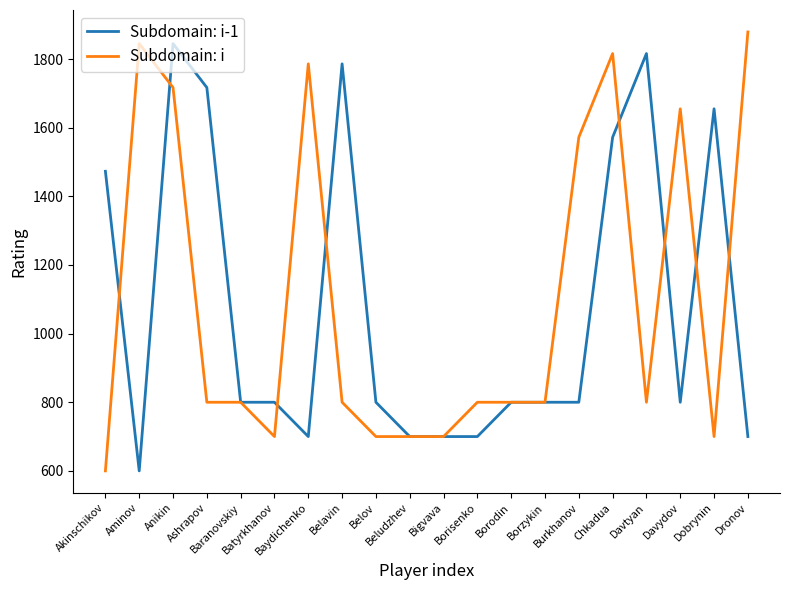

What position from the right is Chkadua?

5